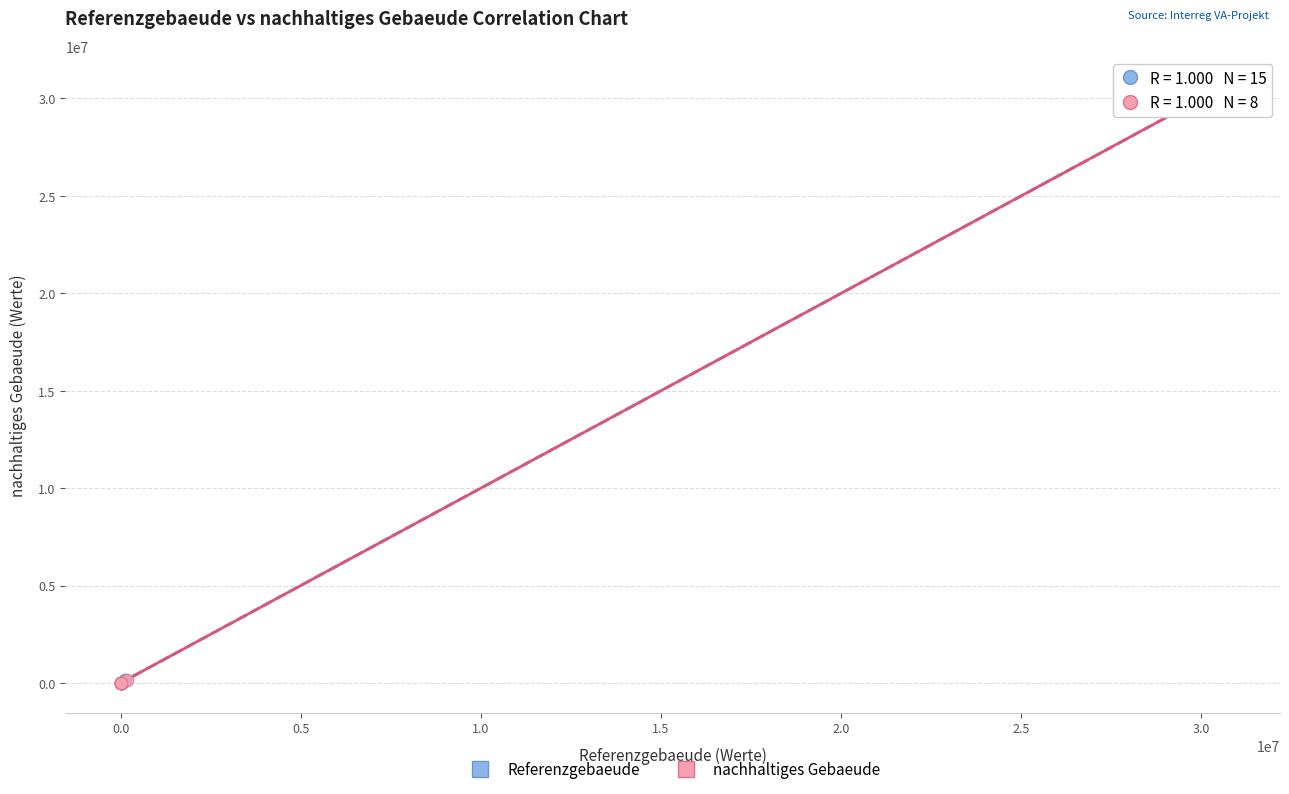

Which series has the largest Y range (max minus min)?

Referenzgebaeude